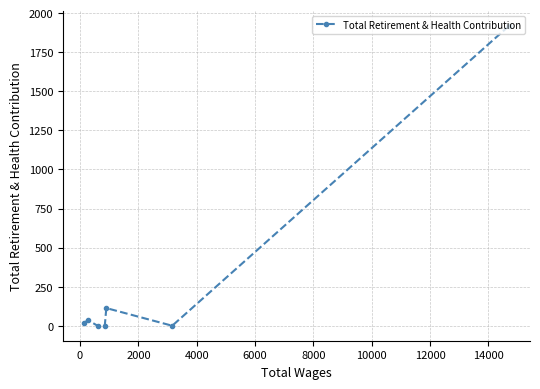

What is the sum of all values?

2085